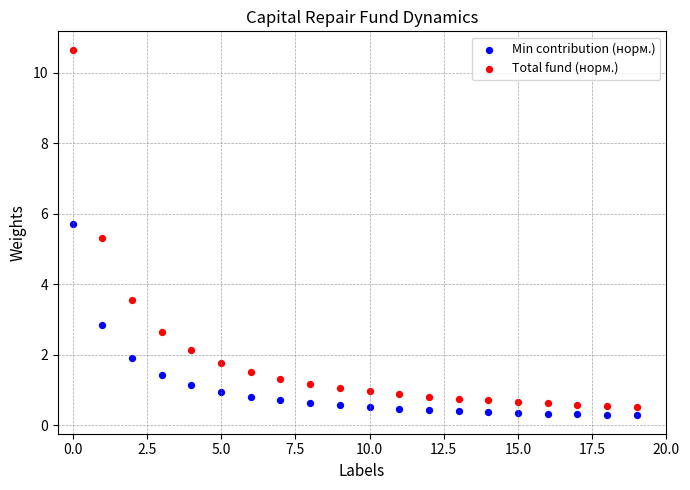

In the Total fund (норм.) series, what Y value is closest to 5?

5.3